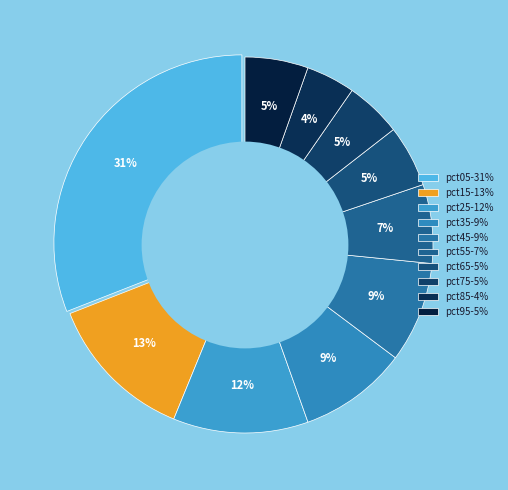

To the nearest percent, what is the difference between the largest and smallest slice percentages?

27%